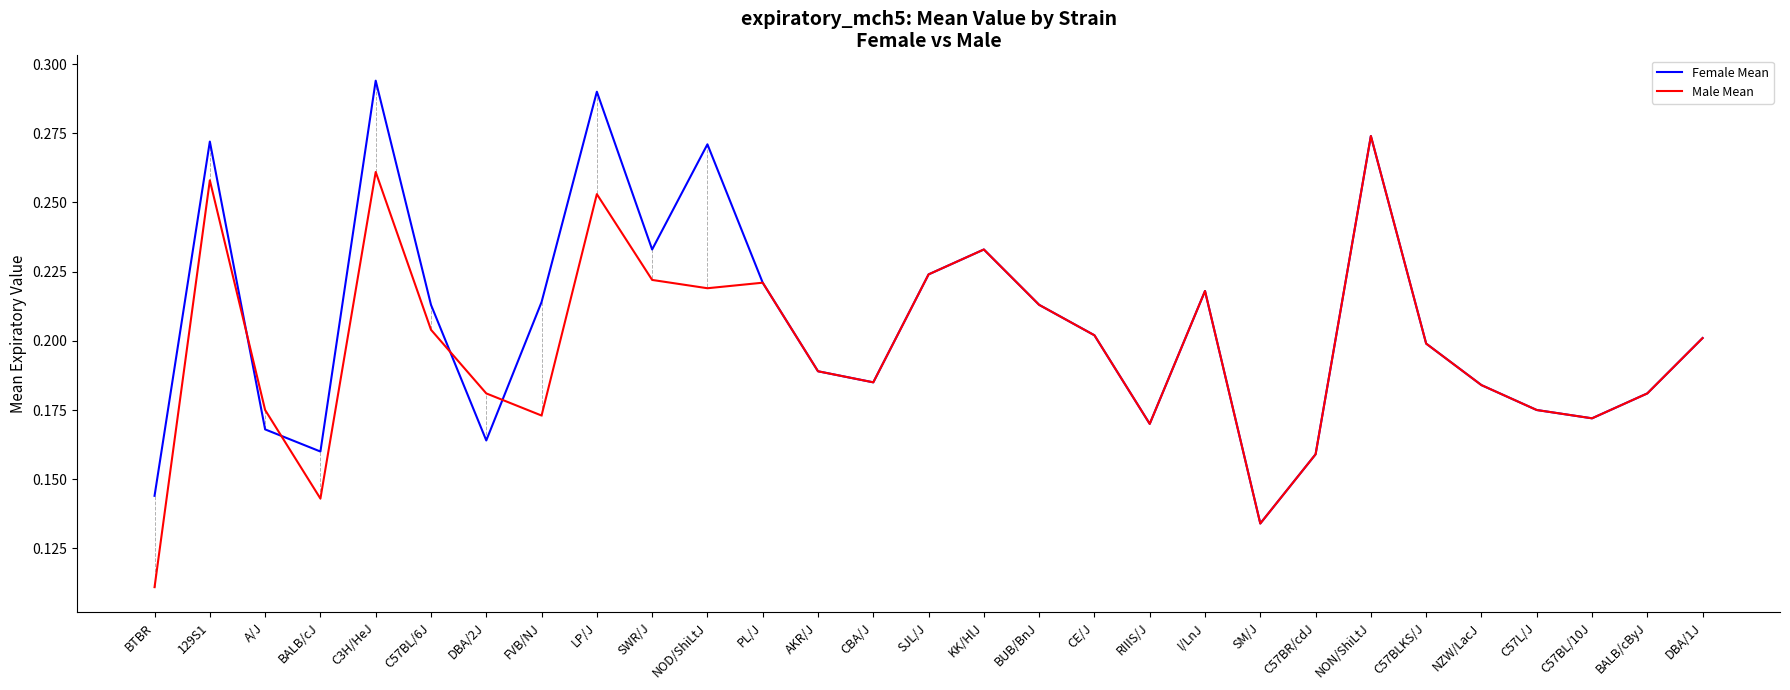

How many series are shown in this chart?

2